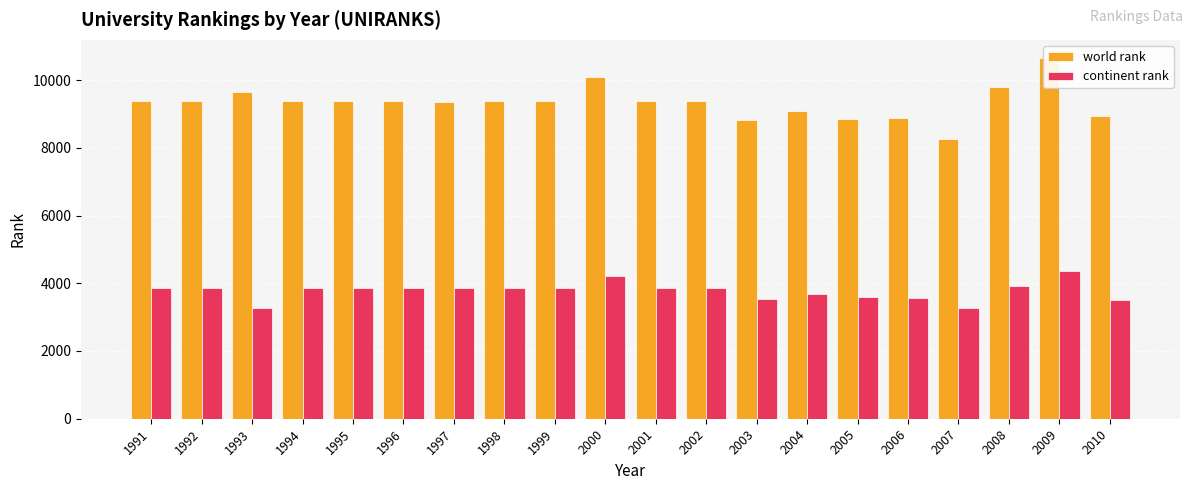

At which category does the chart reach its peak across all series?

2009